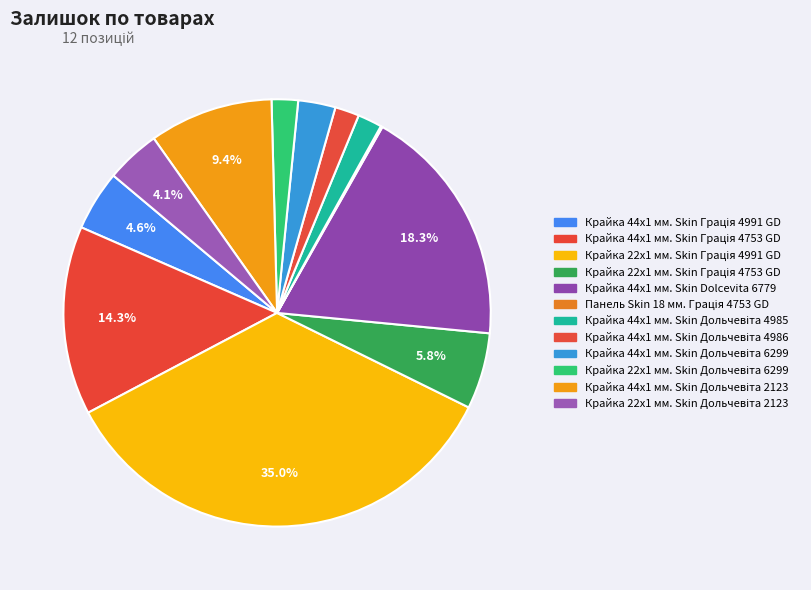

What is the change in value from Крайка 44x1 мм. Skin Dolcevita 6779 to Крайка 44x1 мм. Skin Дольчевіта 4986?

-503